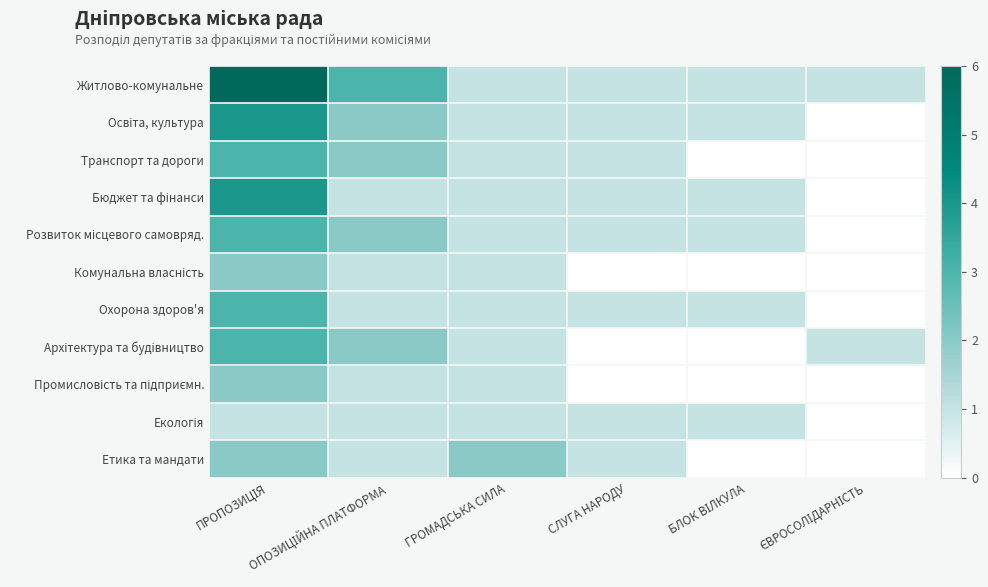

Which series has the largest total across all categories?

Житлово-комунальне